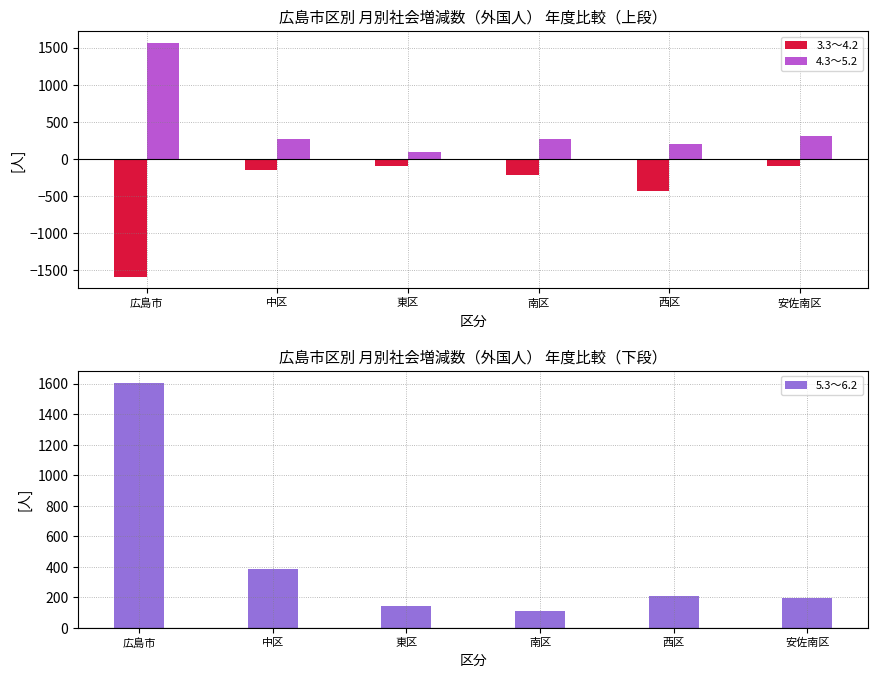

At which label is 4.3～5.2 closest to 831?

安佐南区